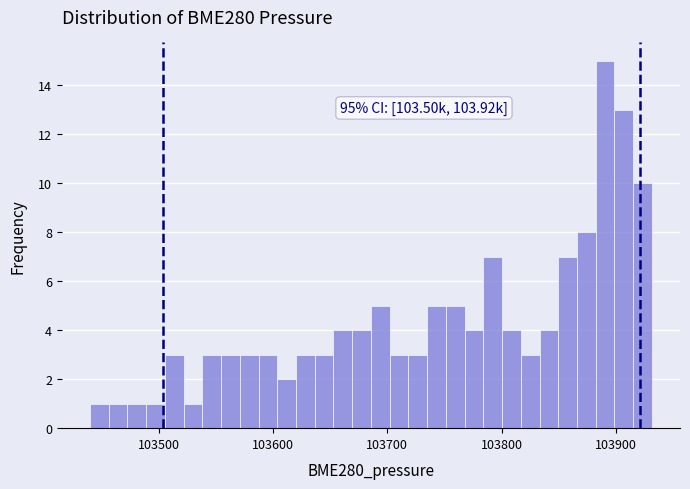

Read against the x-axis, roughly where is the centre of the tallest bar?

103890